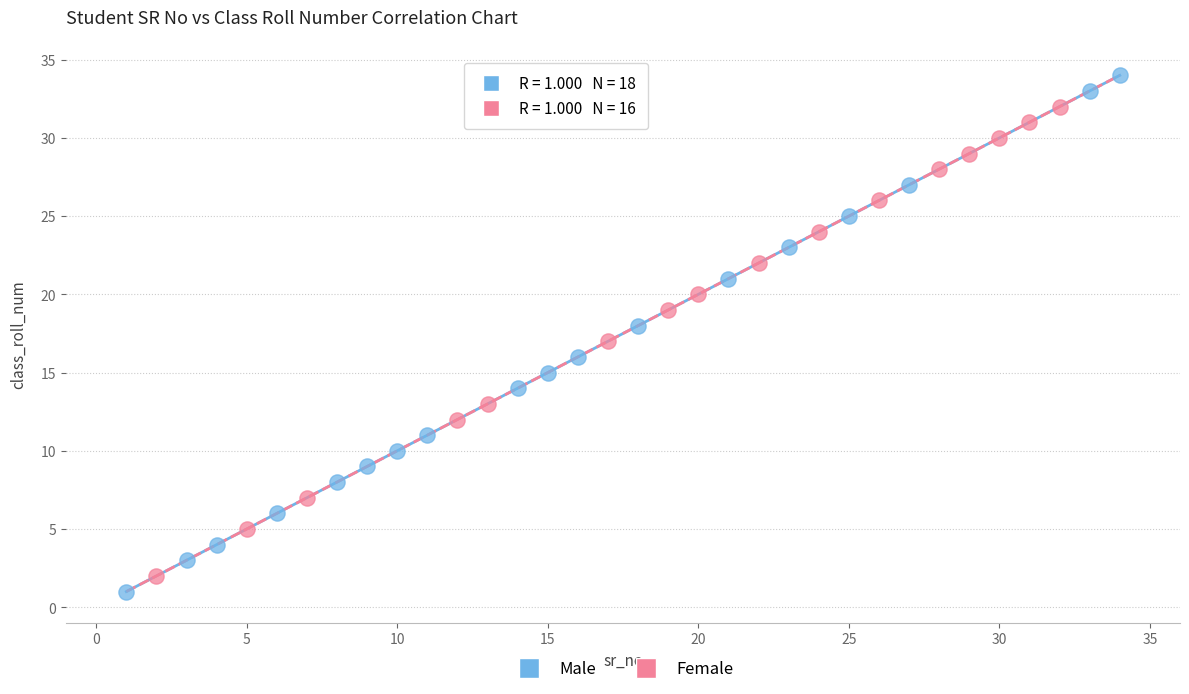

What are all the series names shown in the legend?

Male, Female